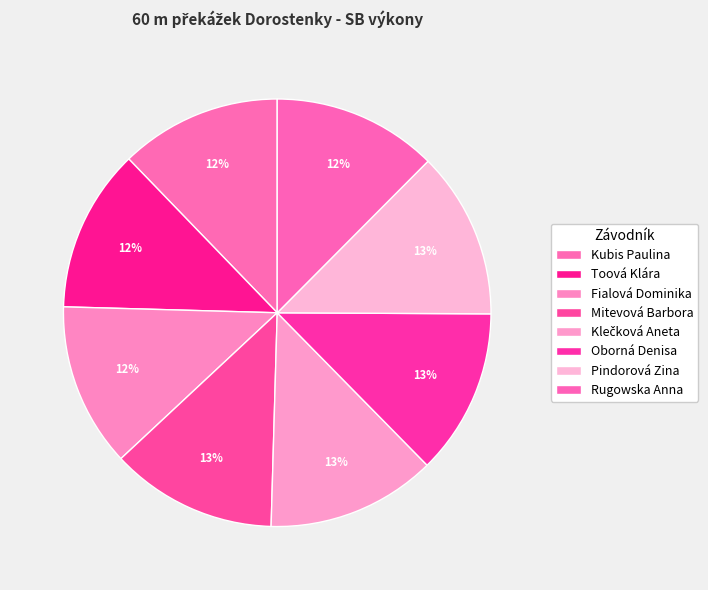

What portion of the pie excludes Toová Klára?

87.7%